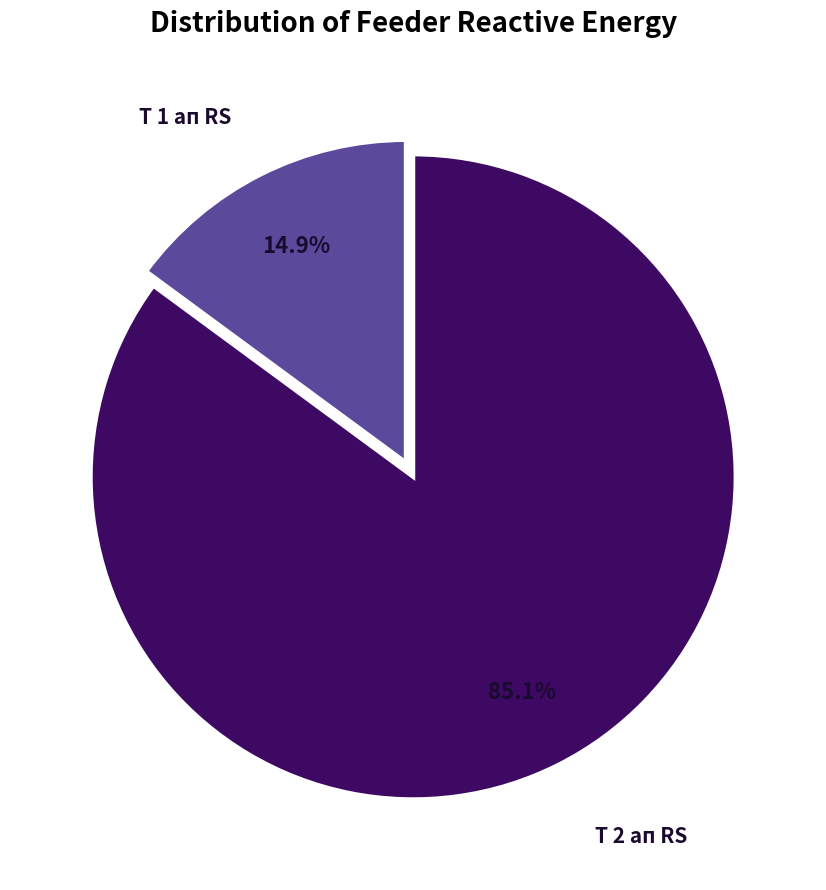

Does any single category account for the majority?

Yes